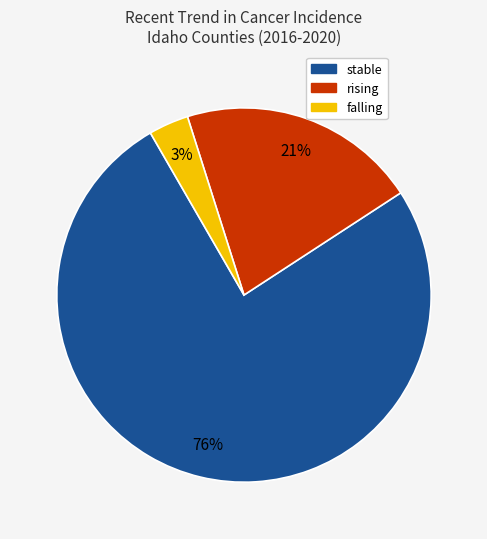

Does any single category account for the majority?

Yes